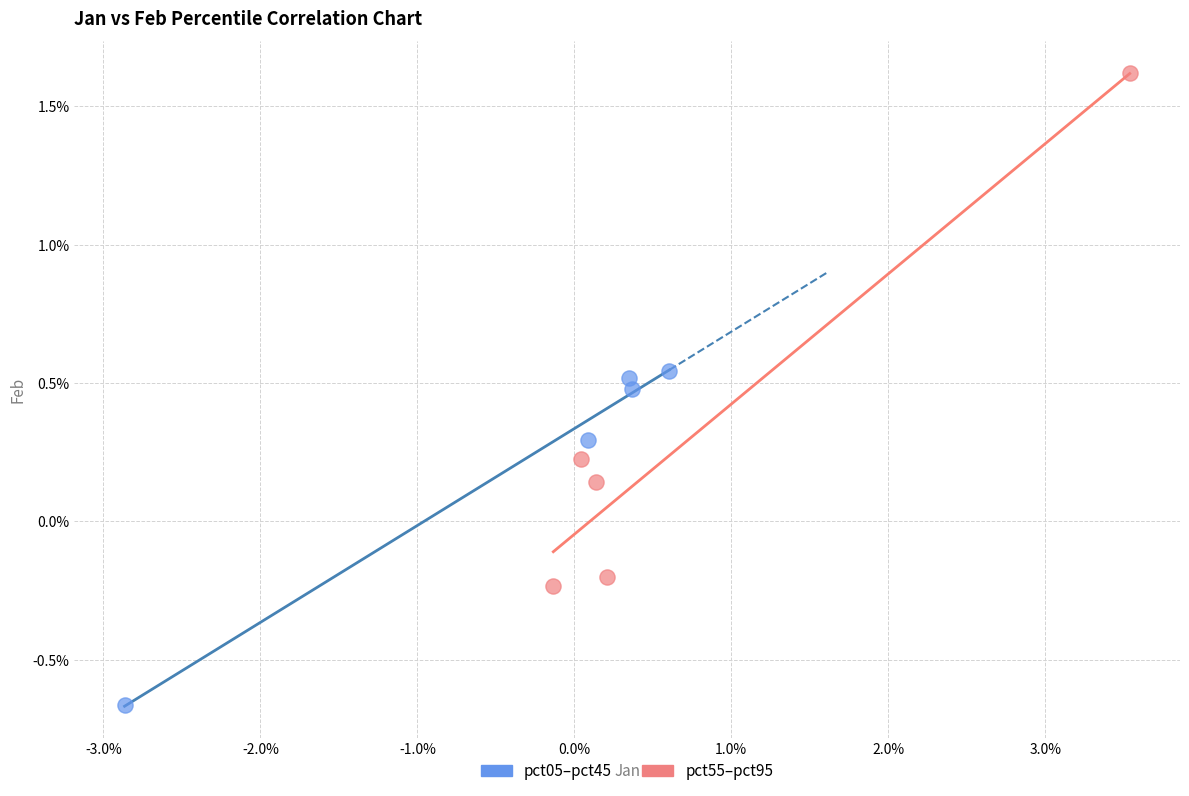

Which series contains the lowest Y value?

pct05–pct45